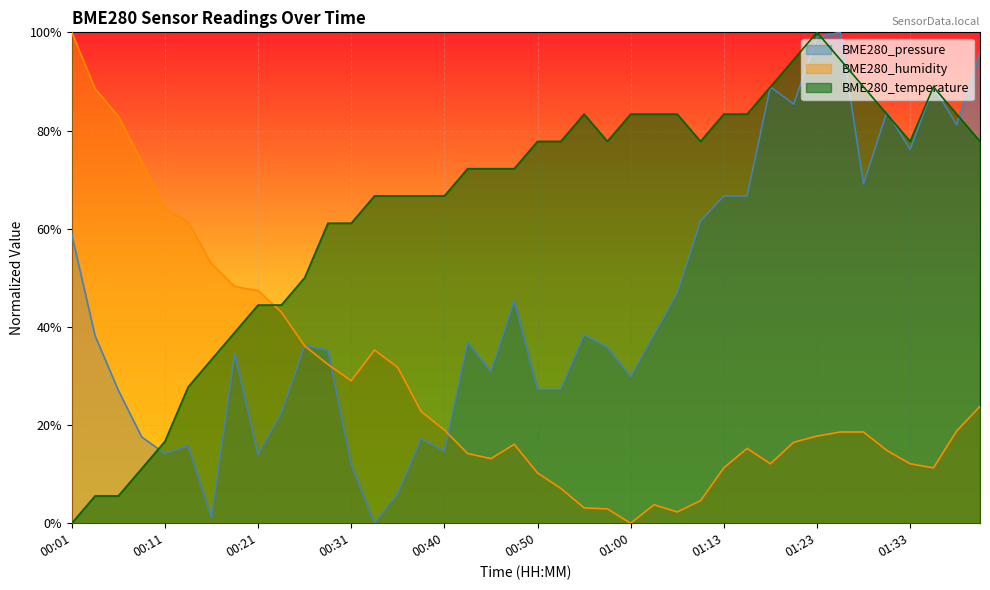

Rank the series by their maximum value, from highest to lowest.

BME280_temperature, BME280_humidity, BME280_pressure